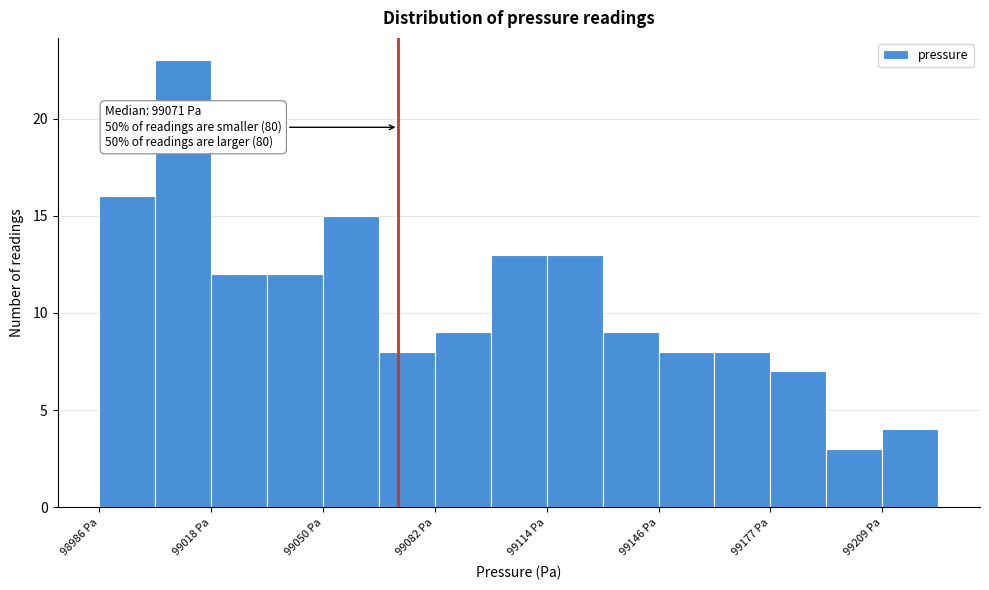

Read against the x-axis, roughly where is the centre of the tallest bar?

99010